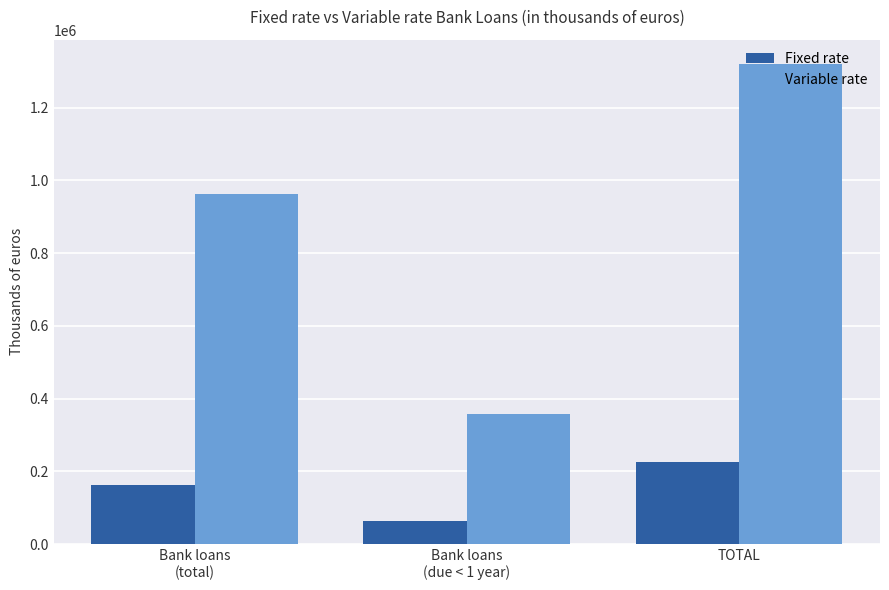

Which category has the lowest value across all series?

Bank loans
(due < 1 year)